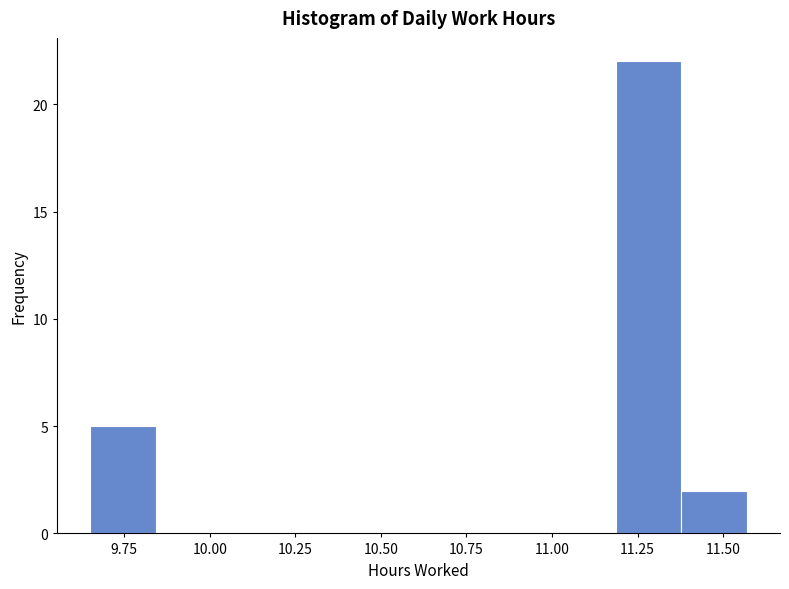

Read against the x-axis, roughly where is the centre of the tallest bar?

11.30